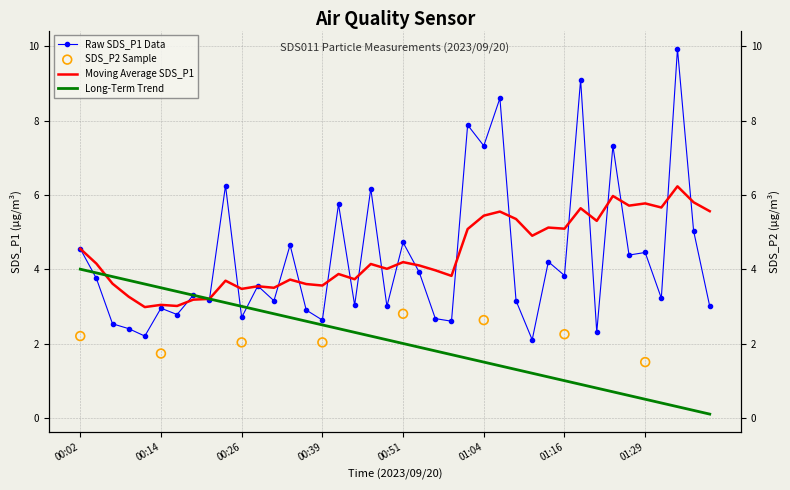

At which category is the sum across all series the highest?

01:34